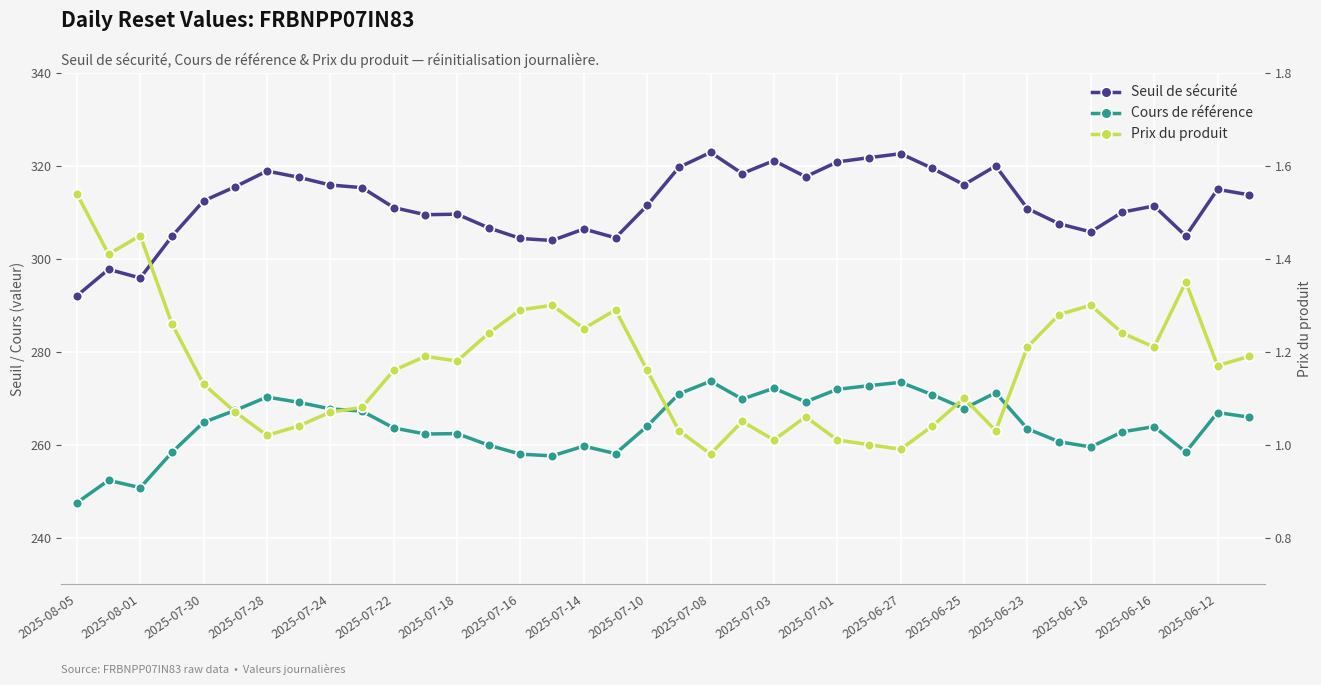

What is the value of the Cours de référence point at the 13th from the left?

262.4